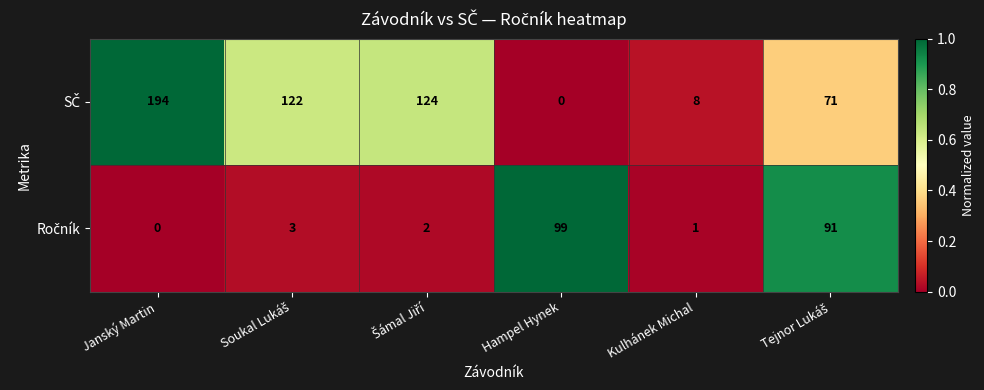

Count the number of categories in the chart.

6